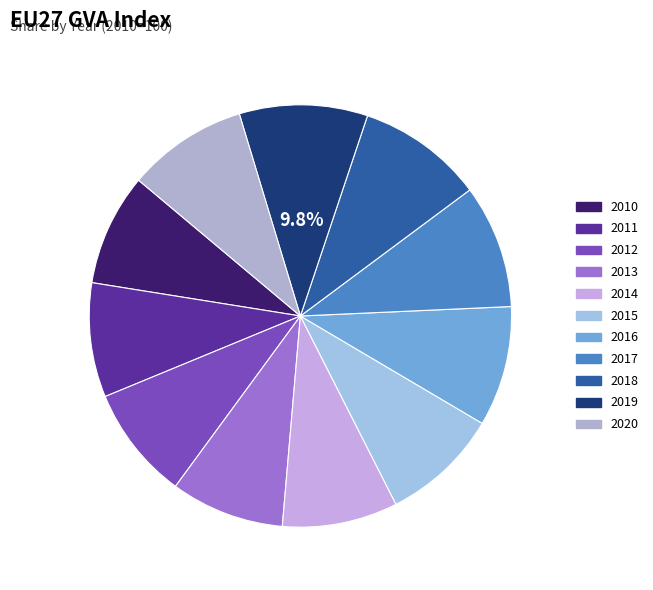

Count the number of slices in the pie.

11